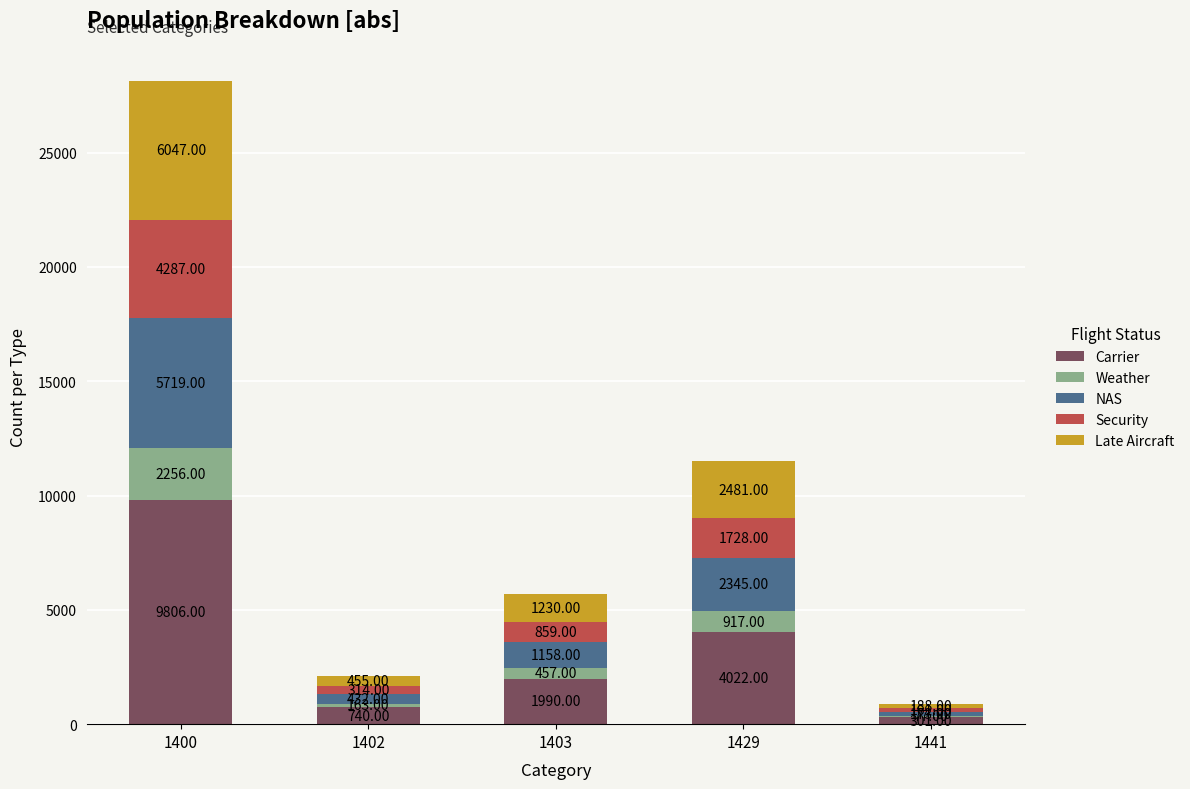

Does the chart contain stacked bars?

Yes